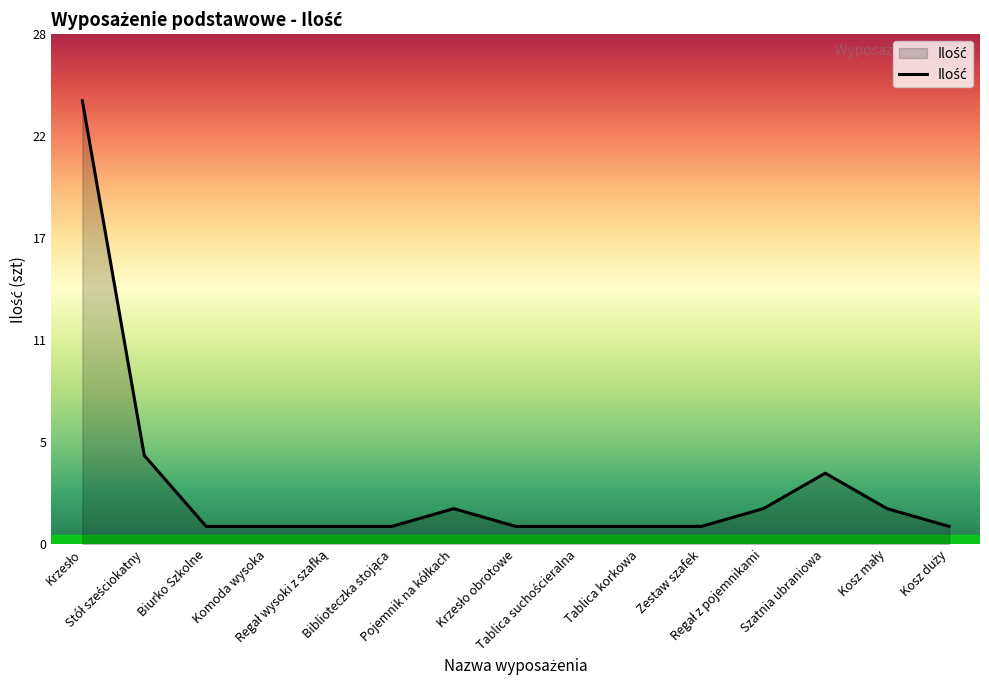

Where is the first local maximum?

Pojemnik na kółkach